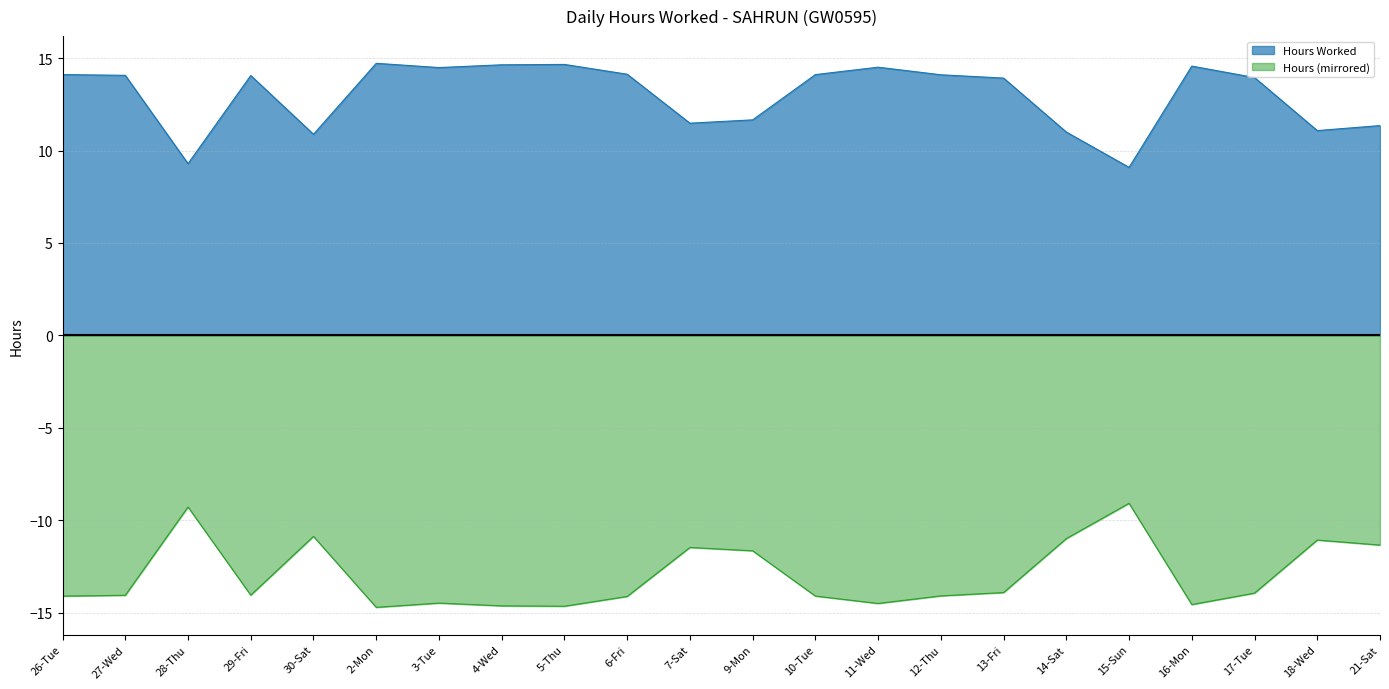

What is the minimum value for Hours (mirrored)?

-14.7